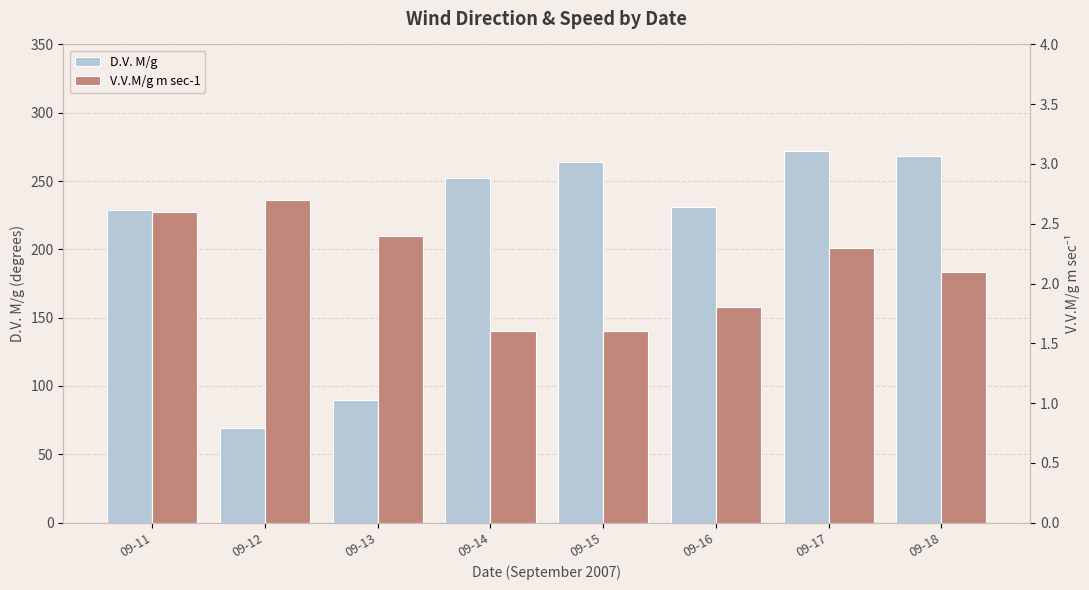

How many groups of bars are there?

8